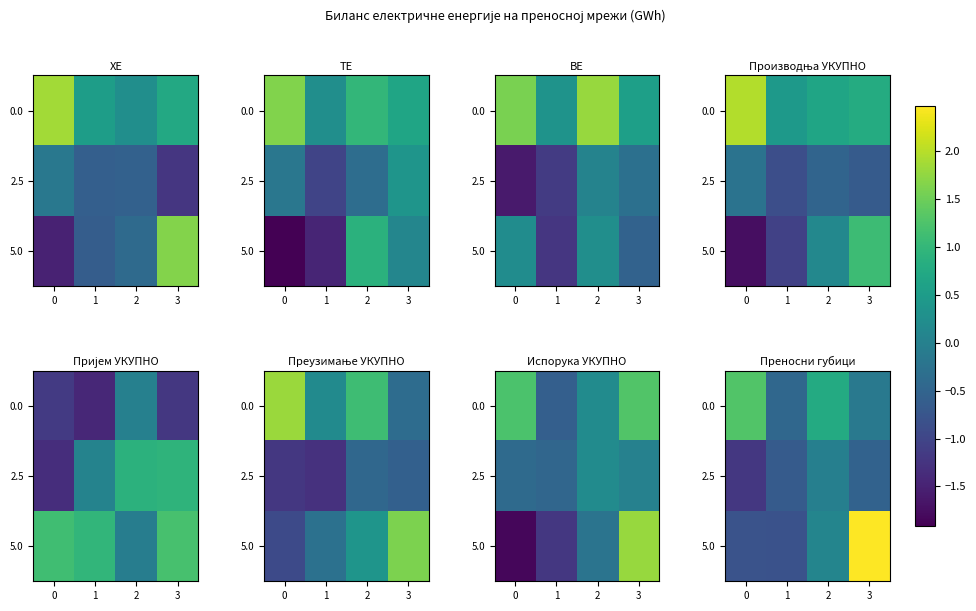

How many data points in 0.0 are less than 0?

2